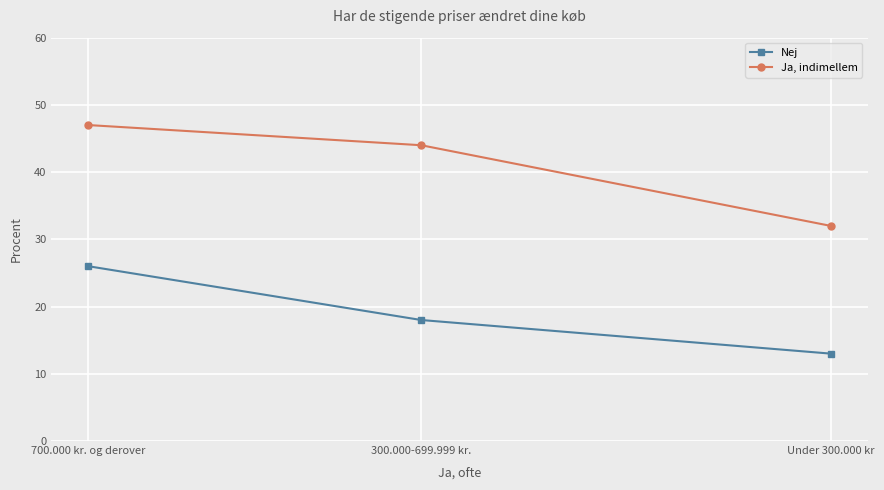

Read the Ja, indimellem value at Under 300.000 kr.

32